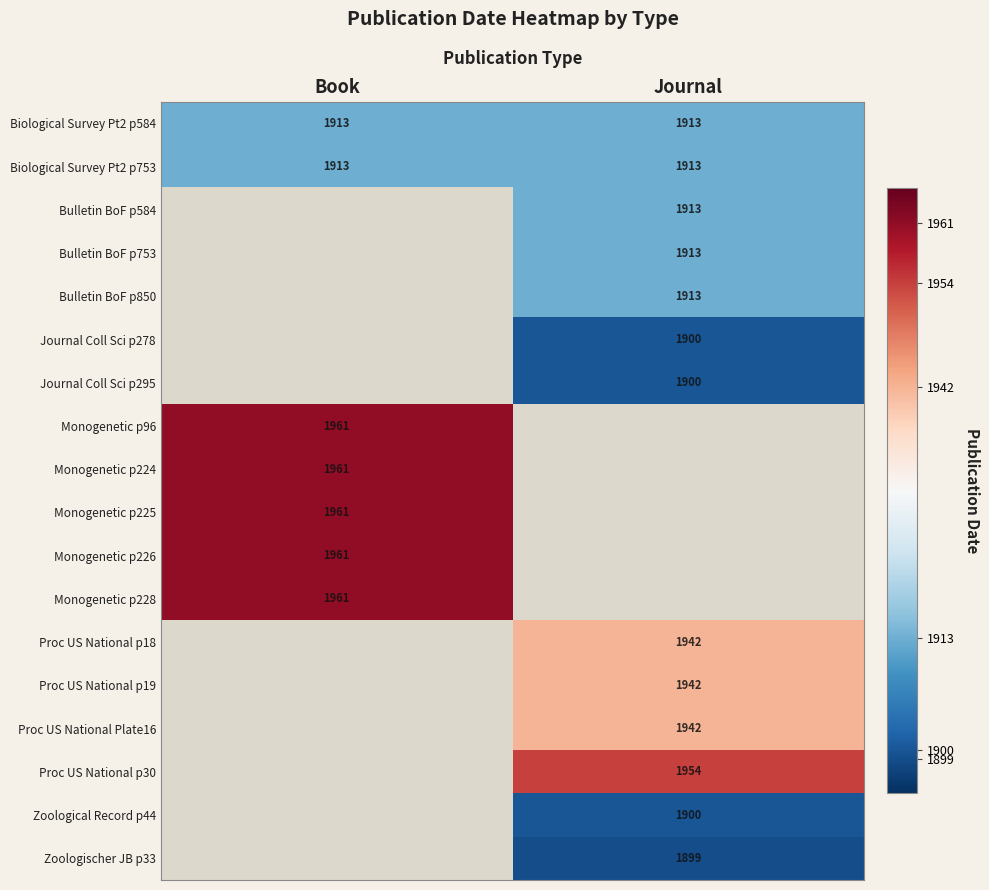

True or false: Monogenetic p226 has a value of 1260 at Book.

False